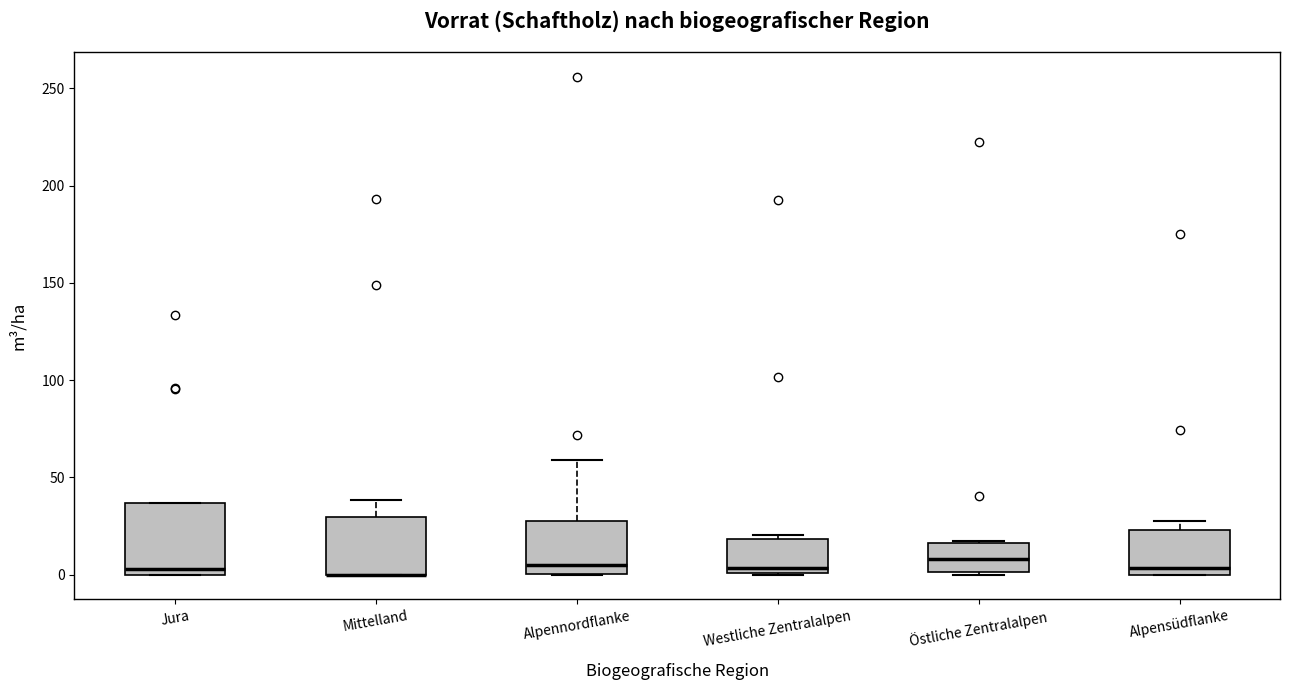

Reading left to right, read every box against the y-axis: the position of its median line, the range the box covers, and the ends of its whiskers. The values are not printed on the chart, so give them approximately, as read against the axis.

Jura: median 5, box 0 to 35, whiskers 0 to 35
Mittelland: median 0 (drawn on the box's lower edge), box 0 to 30, whiskers 0 to 40
Alpennordflanke: median 5, box 0 to 25, whiskers 0 to 60
Westliche Zentralalpen: median 5, box 0 to 20, whiskers 0 to 20 (just above the box's upper edge)
Östliche Zentralalpen: median 10, box 0 to 15, whiskers 0 to 15
Alpensüdflanke: median 5, box 0 to 25, whiskers 0 to 25 (just above the box's upper edge)